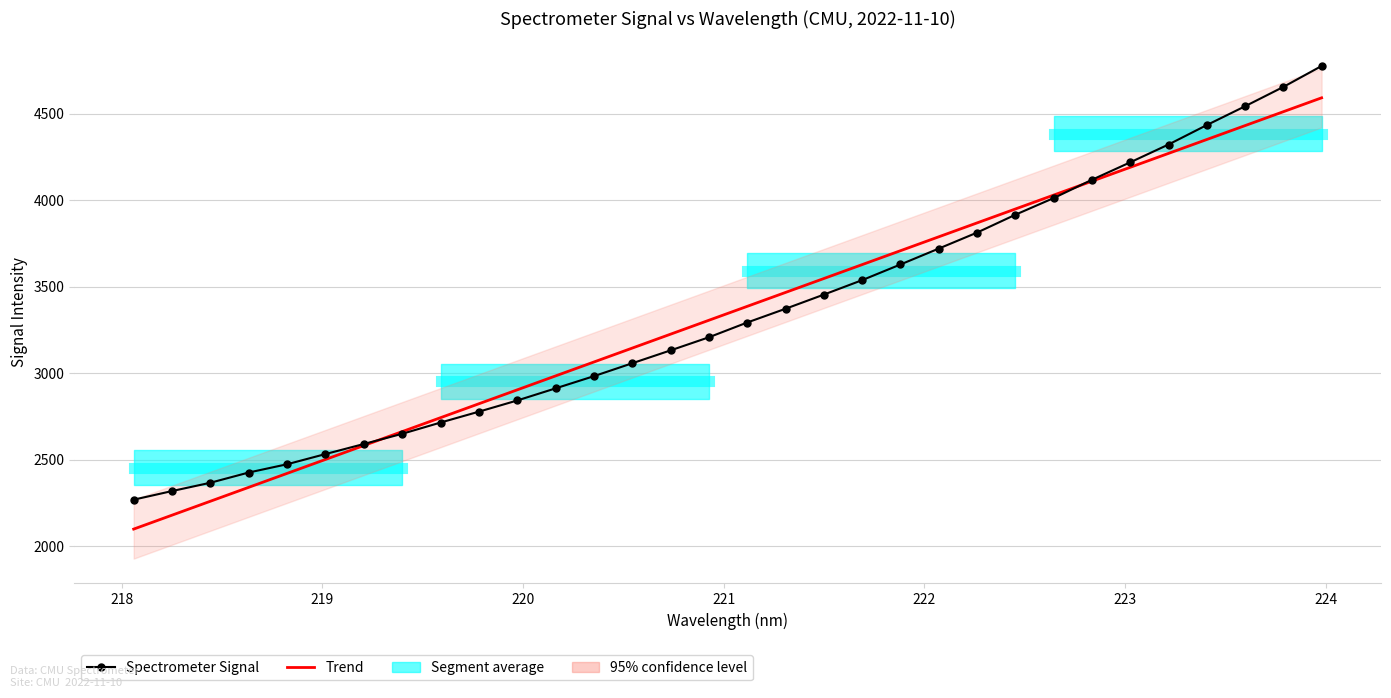

At how many categories does at least one series exceed 3235?

17